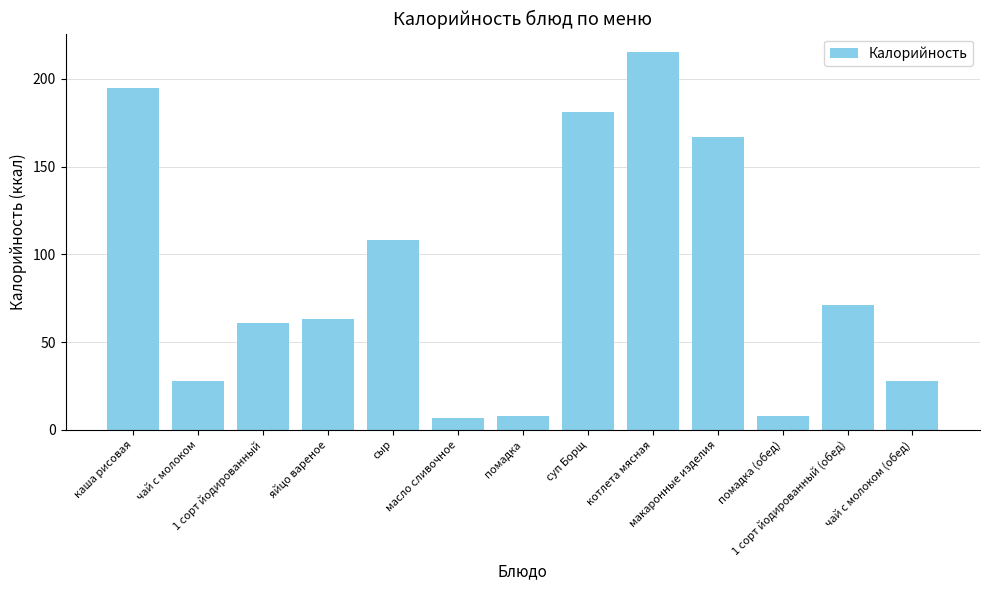

The value at чай с молоком is 28. True or false?

True